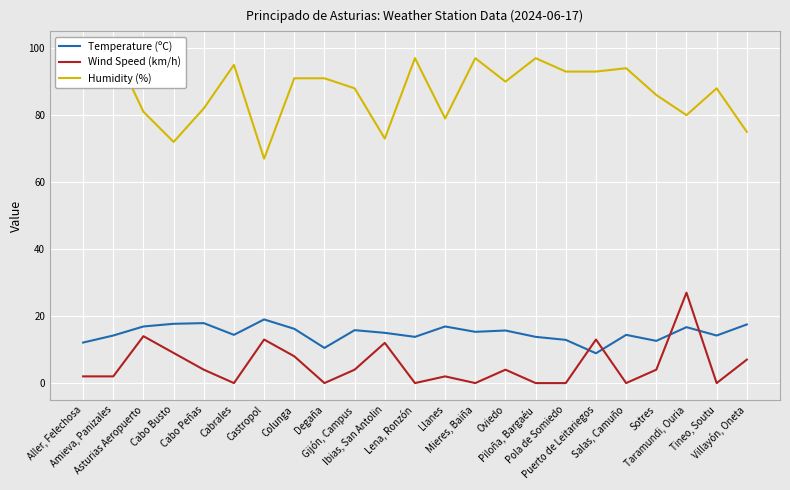

List the labels in order of Wind Speed (km/h) value, smallest first.

Cabrales, Degaña, Lena, Ronzón, Mieres, Baiña, Piloña, Bargaéu, Pola de Somiedo, Salas, Camuño, Tineo, Soutu, Aller, Felechosa, Amieva, Panizales, Llanes, Cabo Peñas, Gijón, Campus, Oviedo, Sotres, Villayón, Oneta, Colunga, Cabo Busto, Ibias, San Antolin, Castropol, Puerto de Leitariegos, Asturias Aeropuerto, Taramundi, Ouria